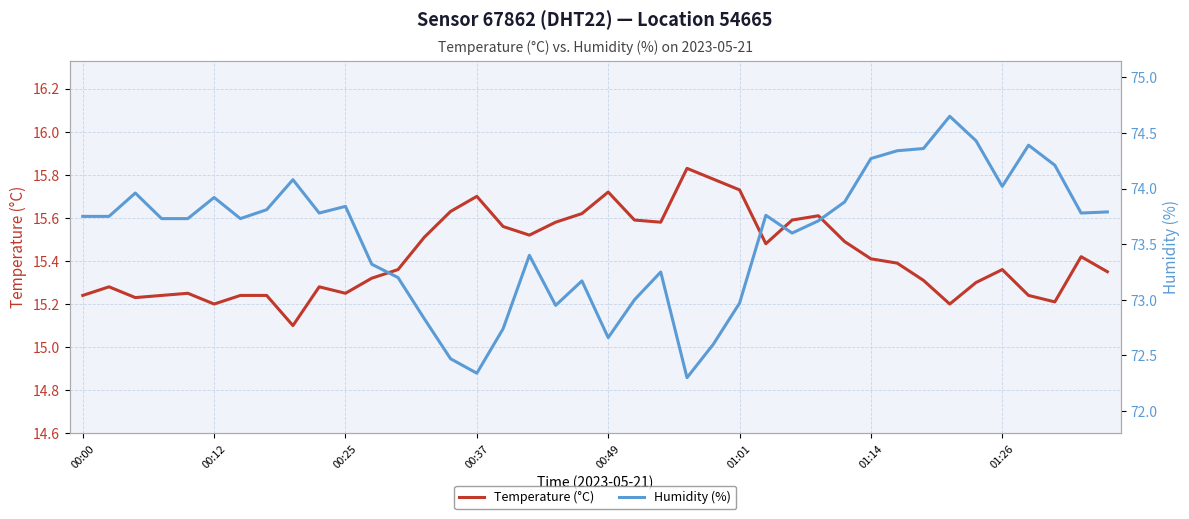

True or false: Temperature (°C) and Humidity (%) intersect in this chart.

False